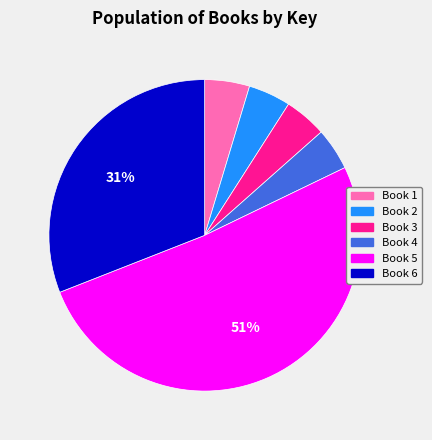

To the nearest percent, what is the average slice percentage?

17%